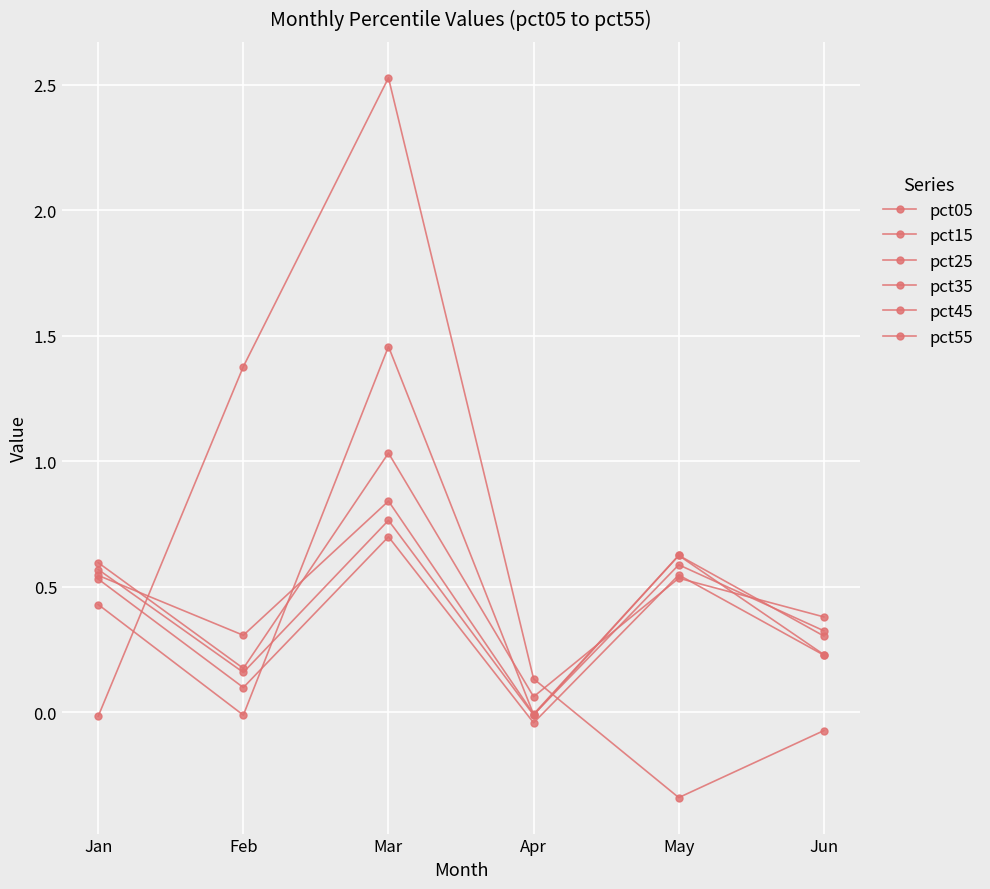

Does the chart have visible grid lines?

Yes